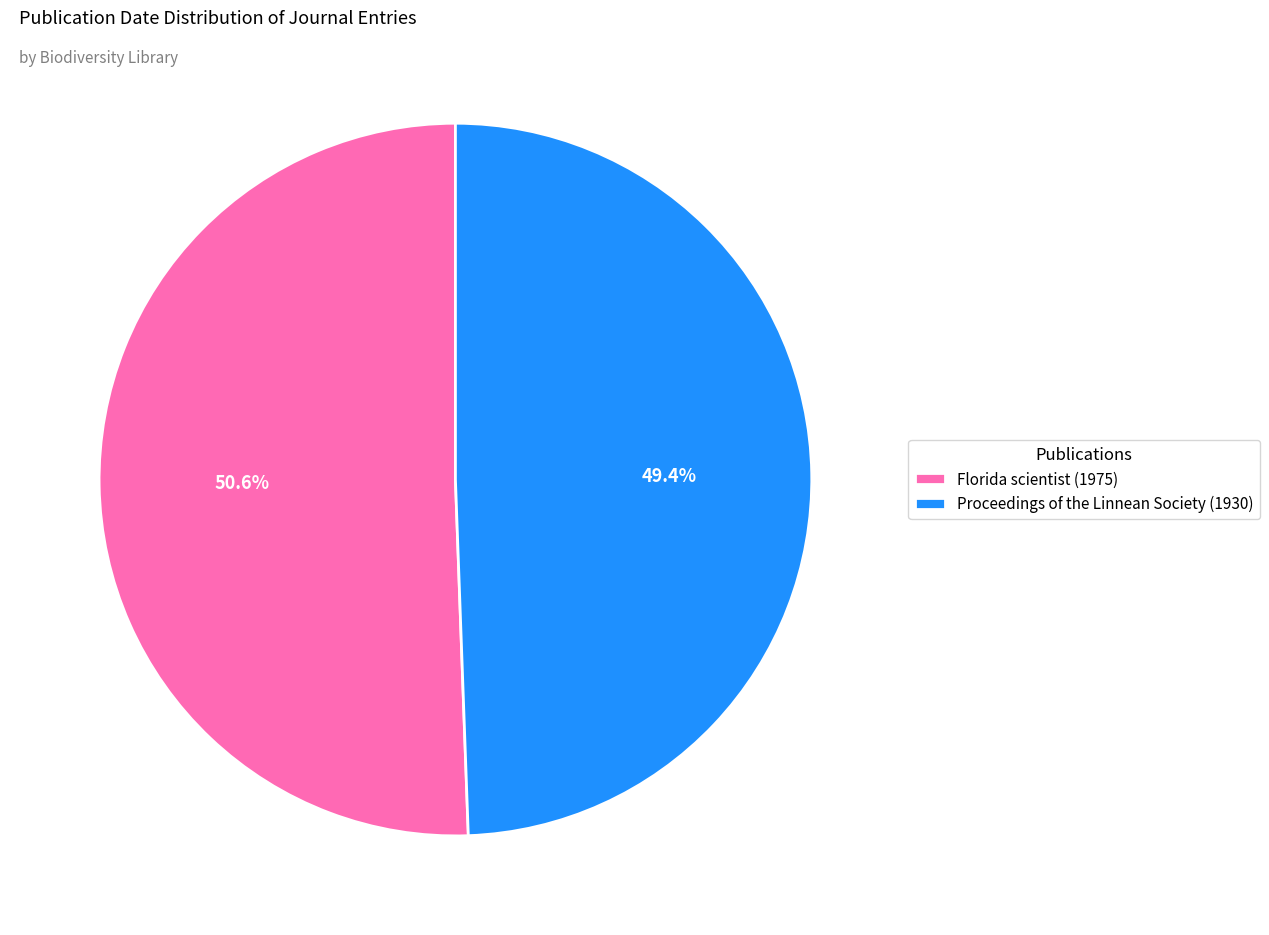

To the nearest percent, what is the combined percentage of Florida scientist (1975) and Proceedings of the Linnean Society (1930)?

100%